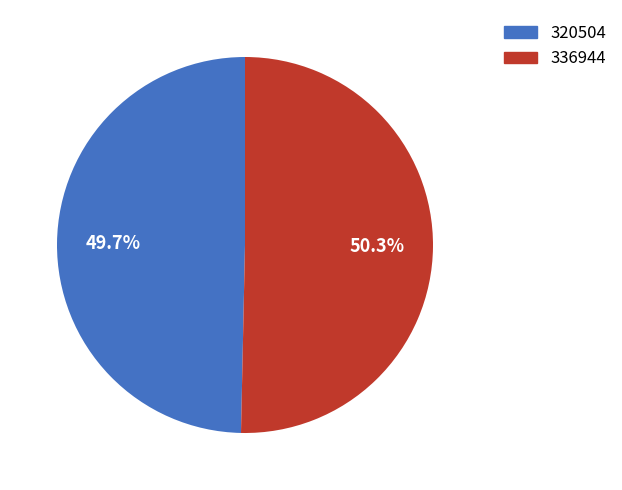

Which slice is the smallest?

320504